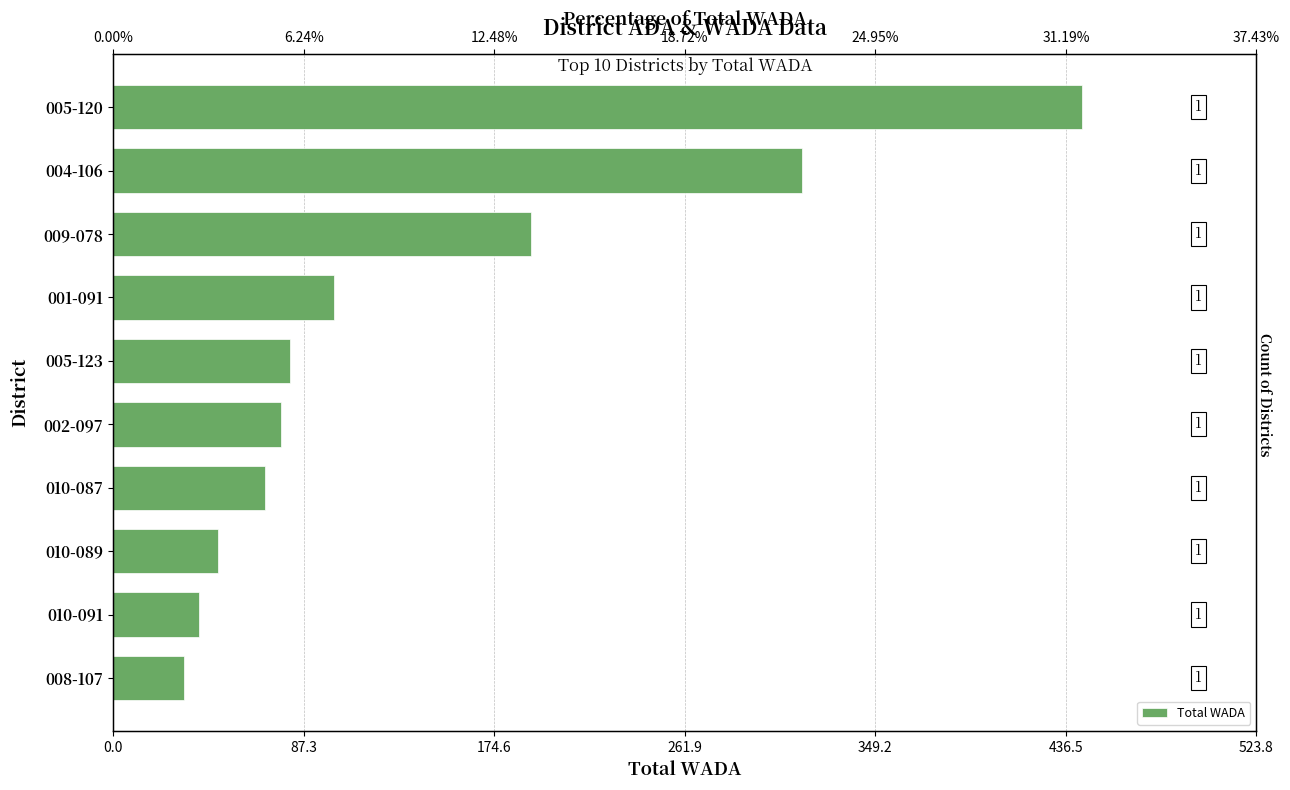

How many data points are above 80?

5